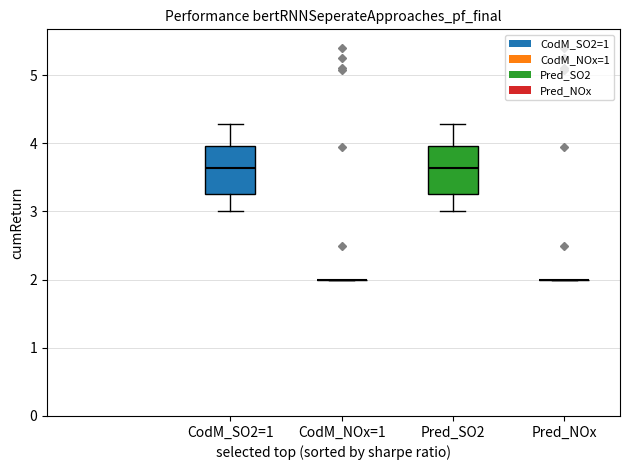

Reading left to right, transcribe this box plot: for each box, give where its median line is, the range the box spans, and where its two whiskers end, as read against the y-axis. The values are not printed on the chart, so give them approximately, as read against the axis.

CodM_SO2=1: median 3.6, box 3.3 to 4.0, whiskers 3.0 to 4.3
CodM_NOx=1: box collapsed to a line at 2.0, whiskers 2.0 to 2.0
Pred_SO2: median 3.6, box 3.3 to 4.0, whiskers 3.0 to 4.3
Pred_NOx: box collapsed to a line at 2.0, whiskers 2.0 to 2.0